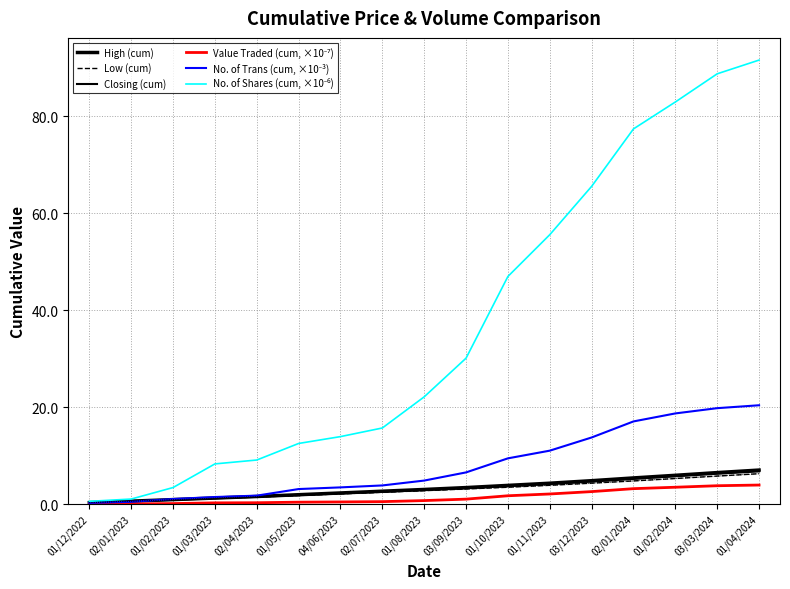

Is it true that Value Traded (cum, ×10⁻⁷) equals 0.0 at 01/12/2022?

True